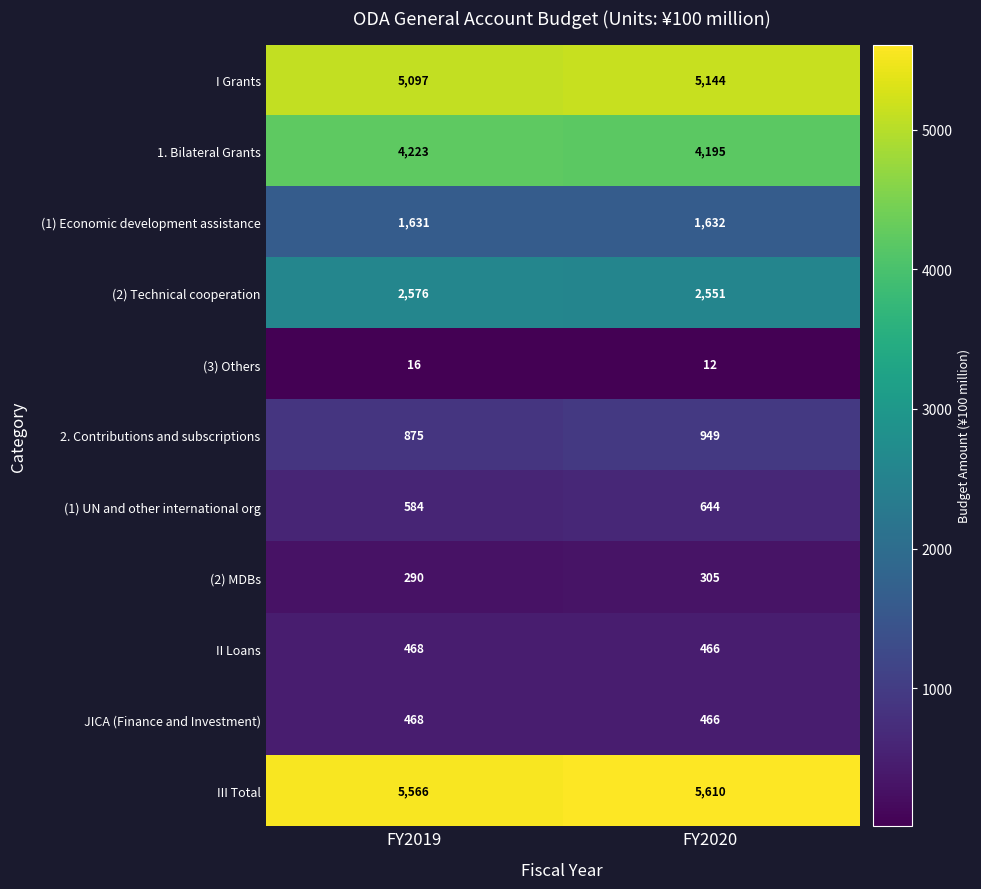

Which label corresponds to the largest value in the chart?

FY2020